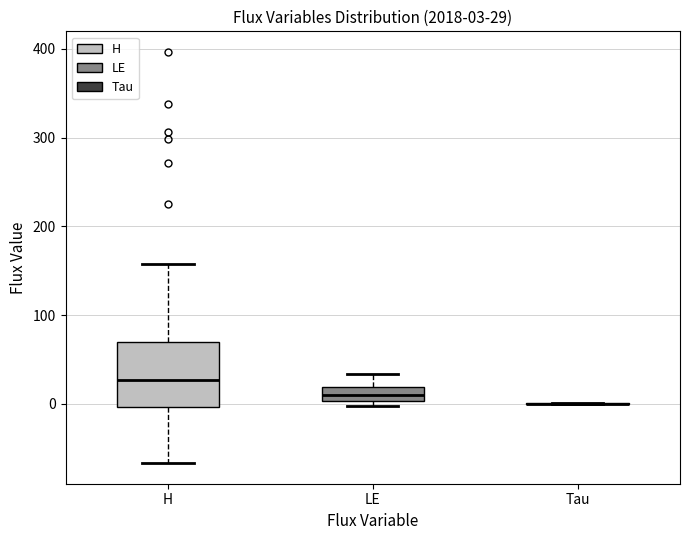

Comparing the boxes themselves (not the whiskers), which one is the tallest?

H